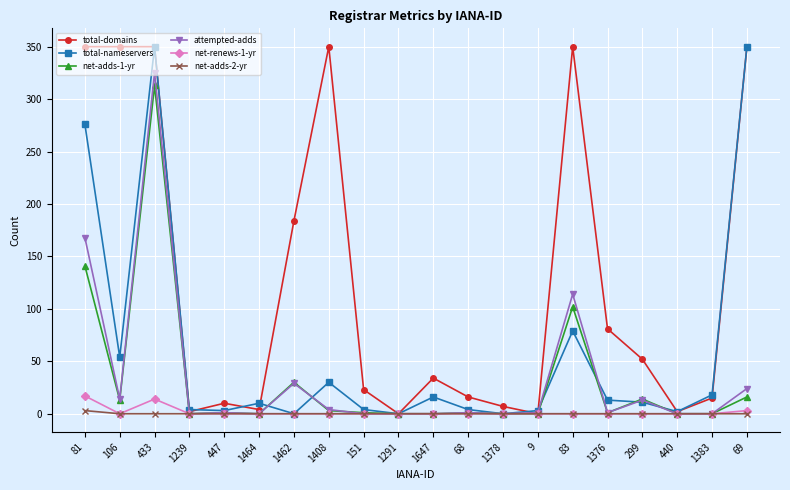

What is the difference between the highest and lowest values at 1383?

18